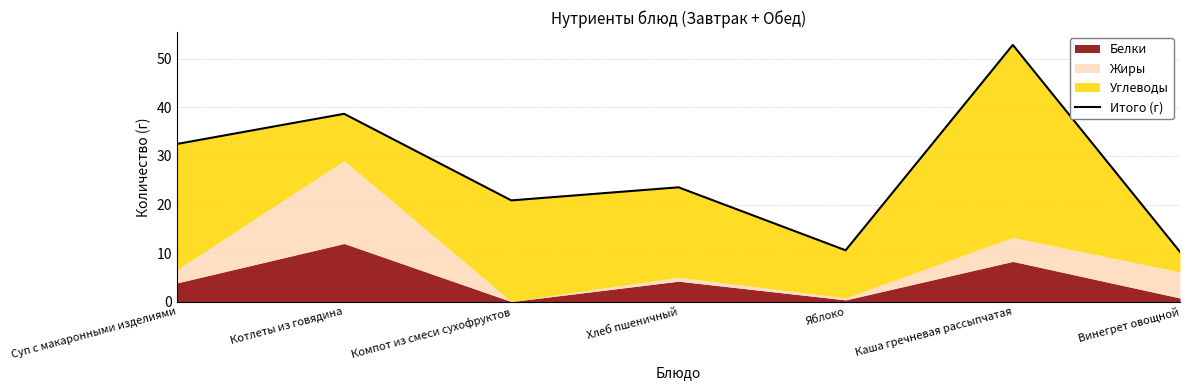

Reading right to left, what are all the values shown in this chart?

Винегрет овощной=10.3	Каша гречневая рассыпчатая=52.8	Яблоко=10.6	Хлеб пшеничный=23.6	Компот из смеси сухофруктов=20.9	Котлеты из говядина=38.7	Суп с макаронными изделиями=32.5